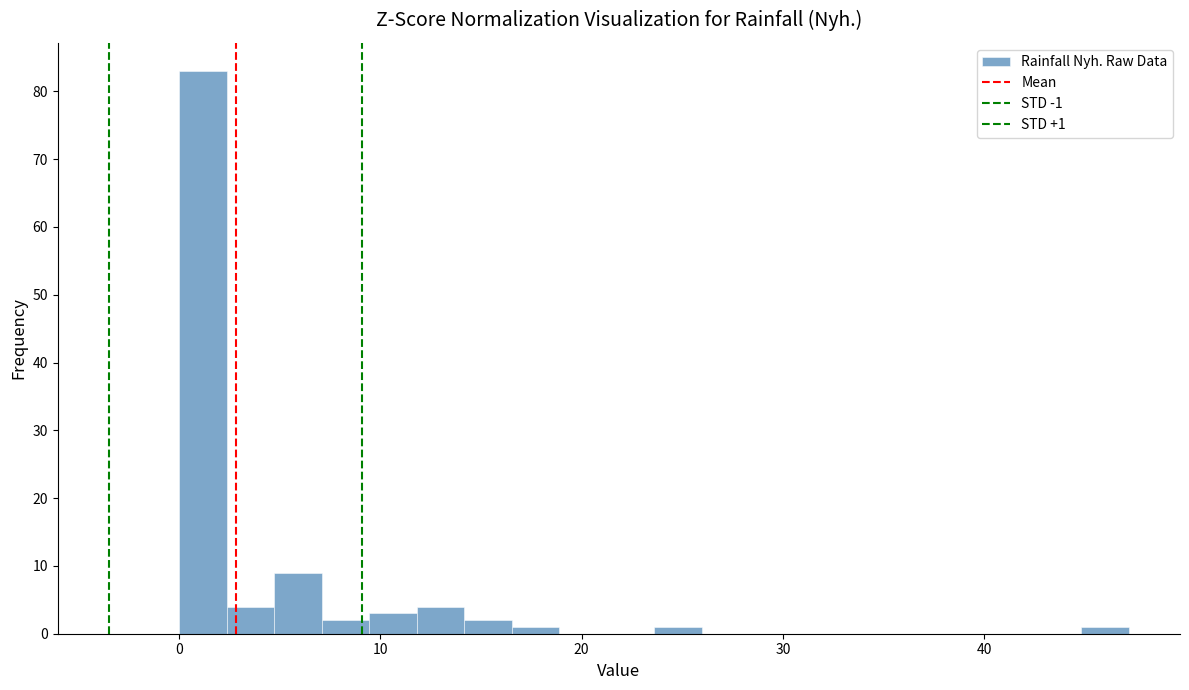

Read against the x-axis, roughly where is the centre of the tallest bar?

1